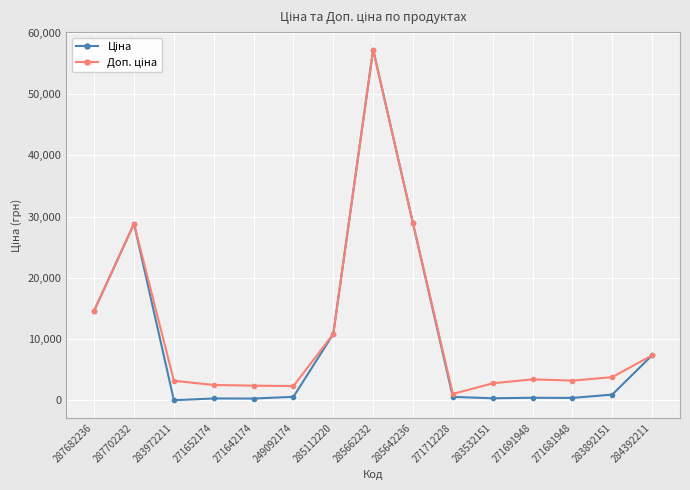

What is the maximum value shown in the chart?

57235.5